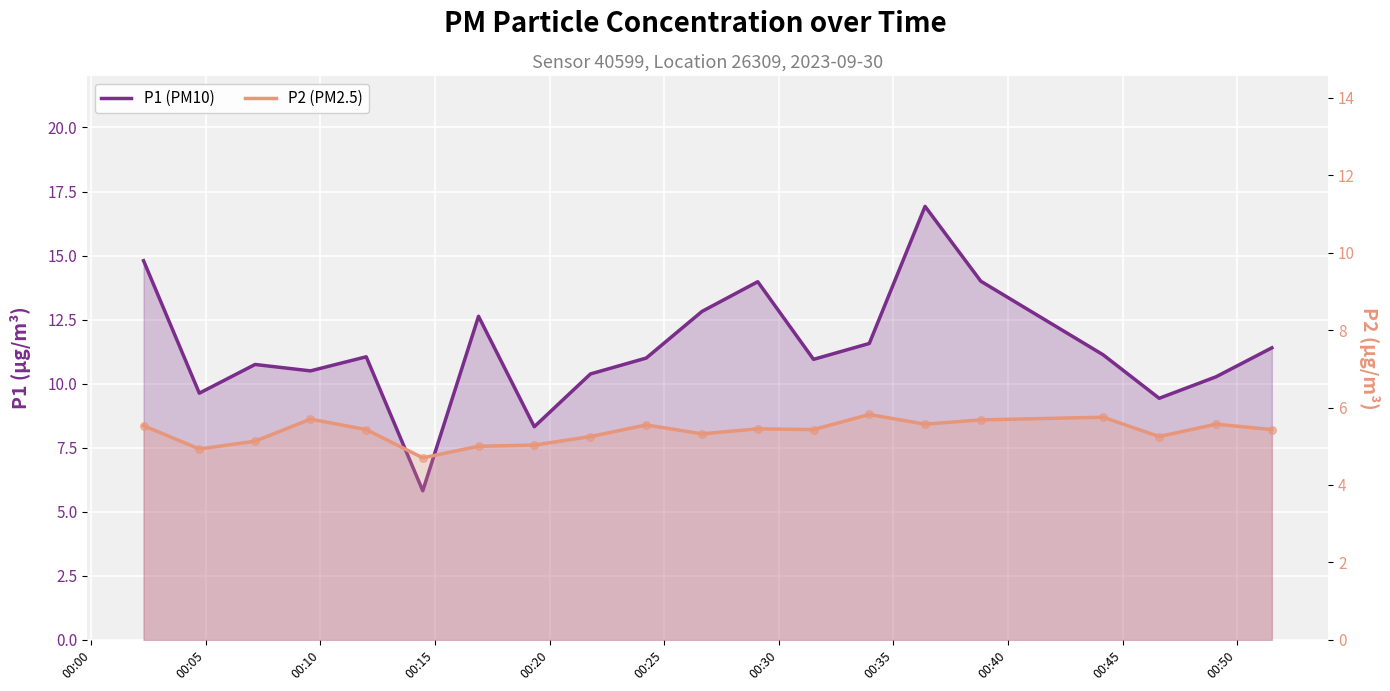

What are all the series names shown in the legend?

P1 (PM10), P2 (PM2.5)